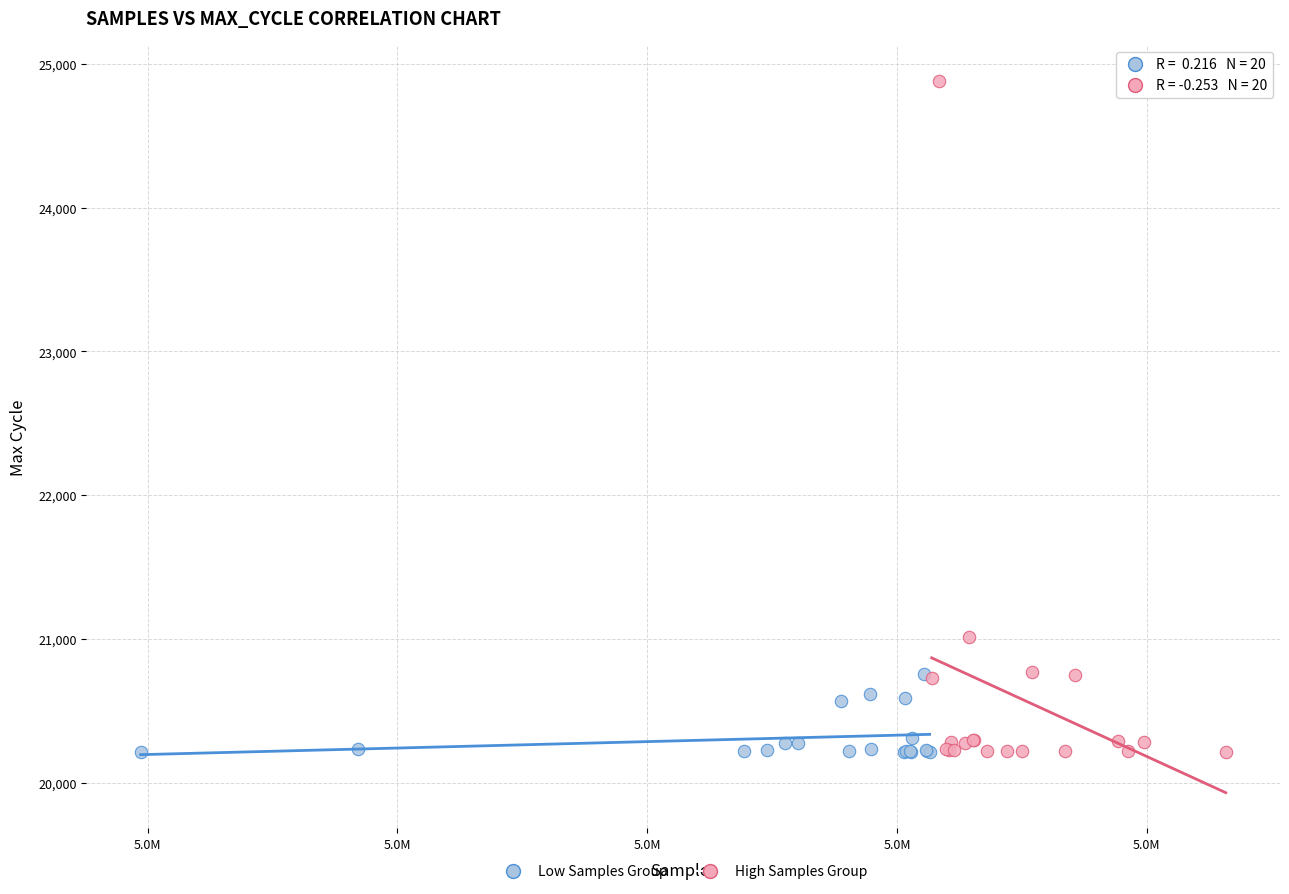

Which series has the widest spread of Y values?

High Samples Group